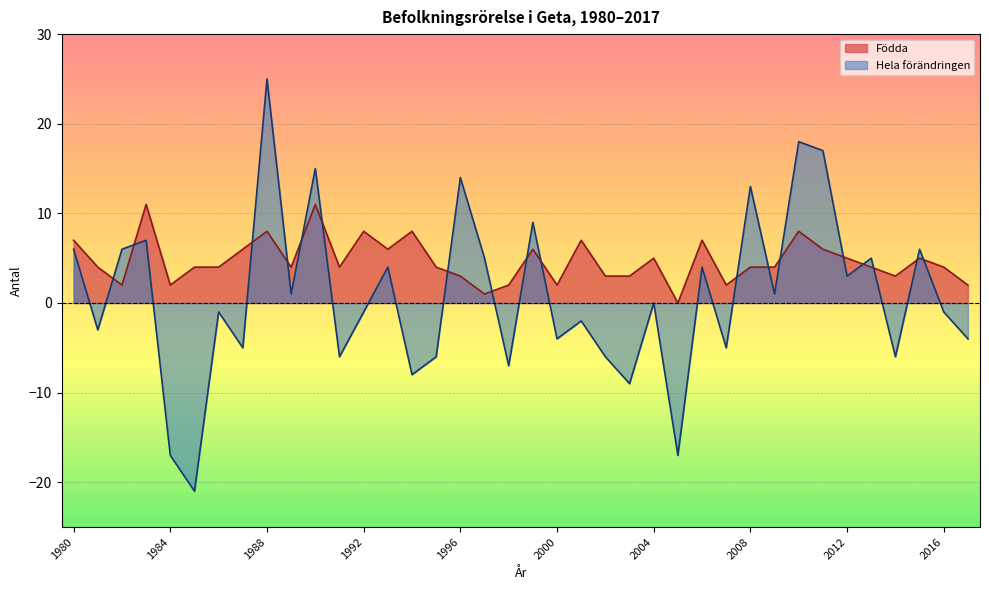

How many interior local peaks does the Hela förändringen series have?

14